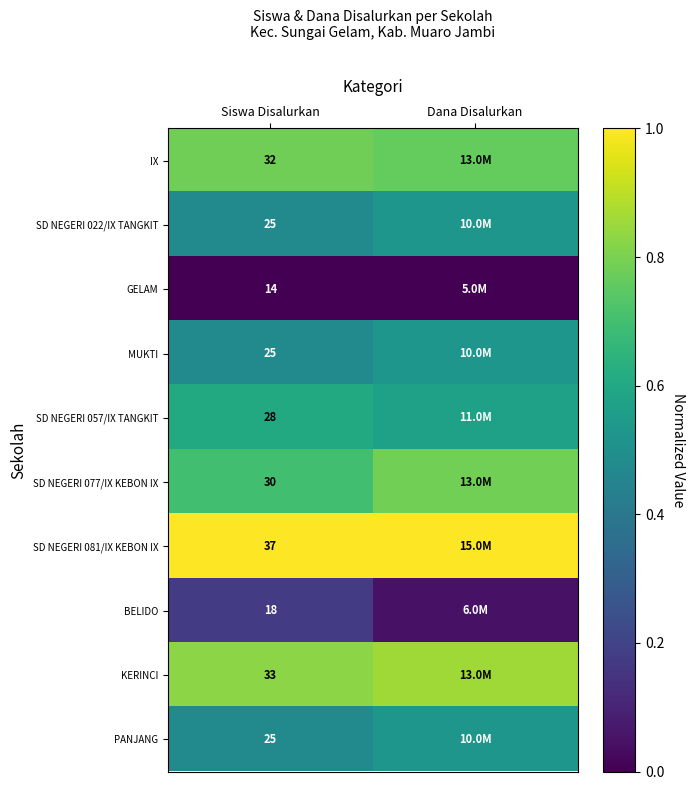

Is the value of IX at Siswa Disalurkan greater than the value of MUKTI at Siswa Disalurkan?

Yes